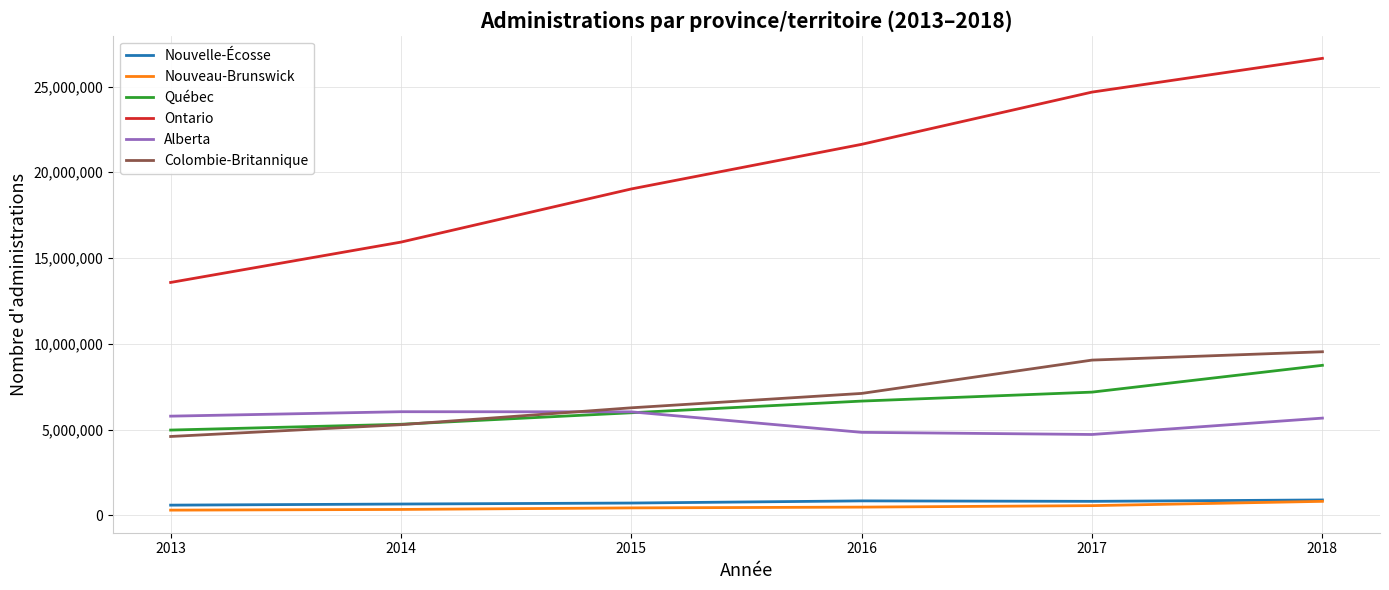

List the labels in order of Ontario value, smallest first.

2013, 2014, 2015, 2016, 2017, 2018